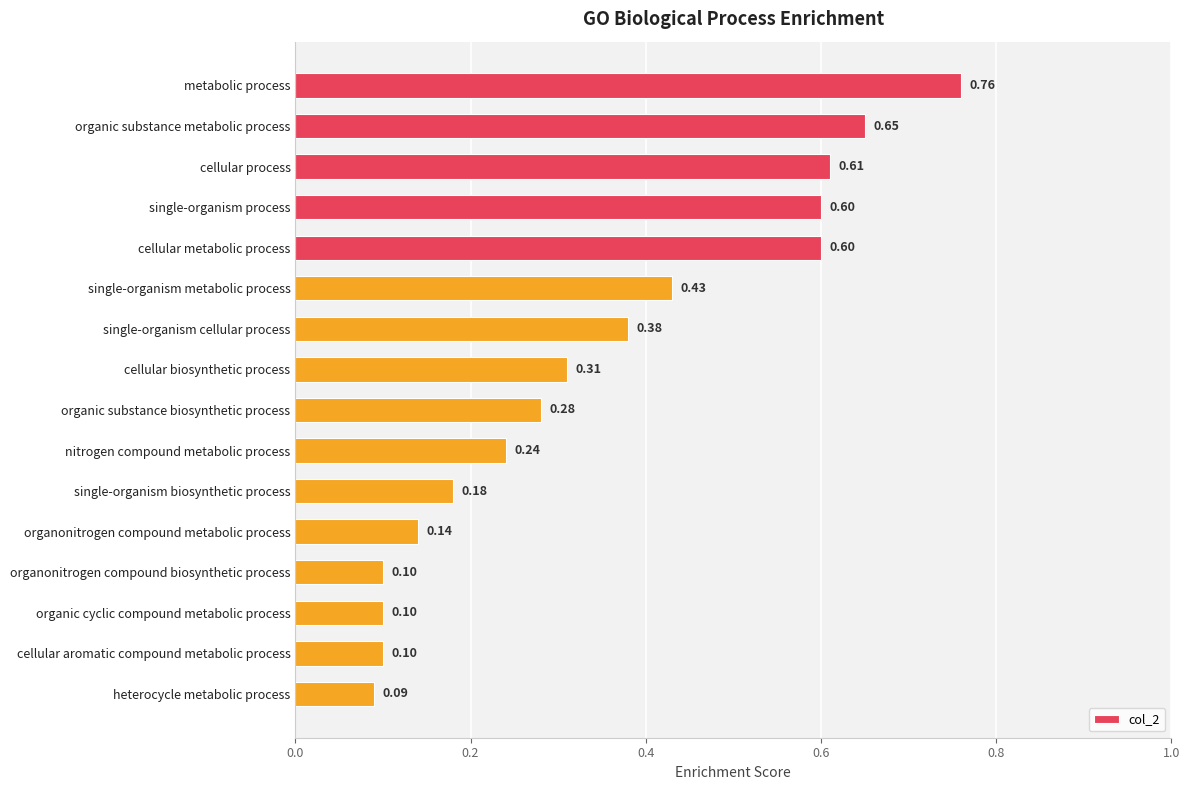

Count the number of data series in this chart.

1